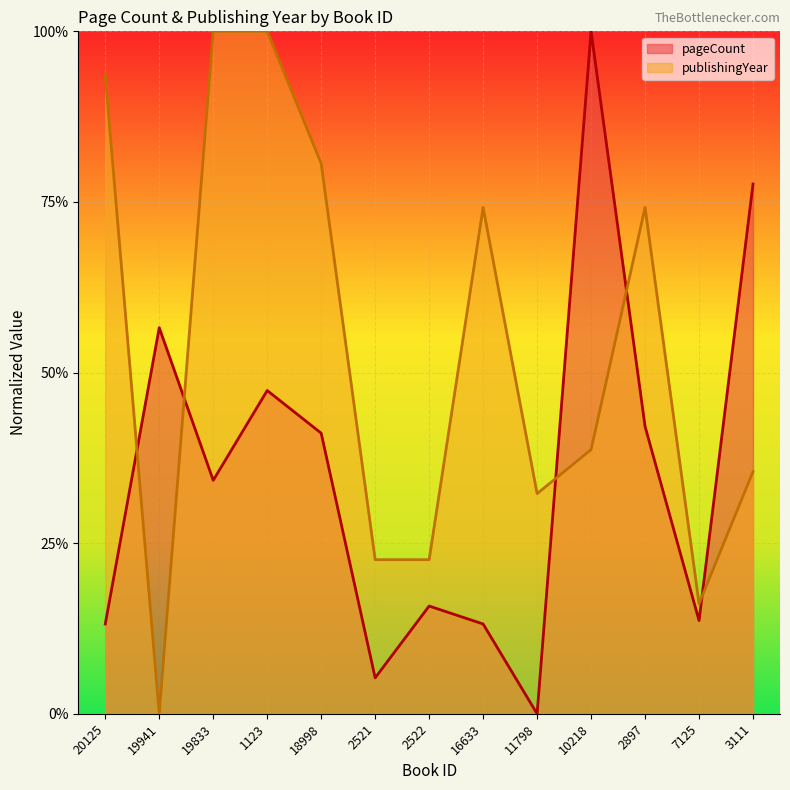

How many lines are shown in the chart?

2